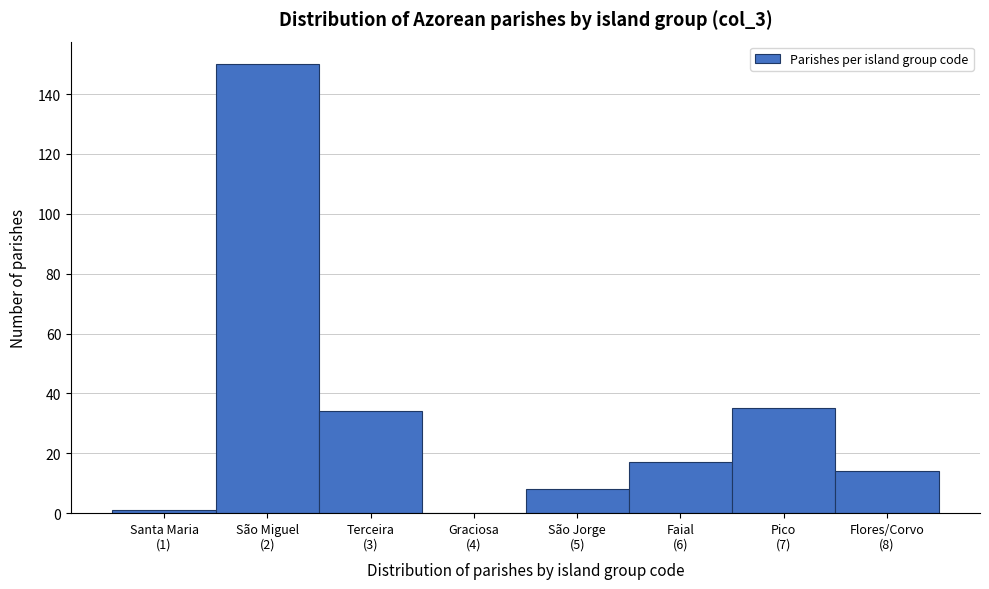

What is the sum of all values?

259